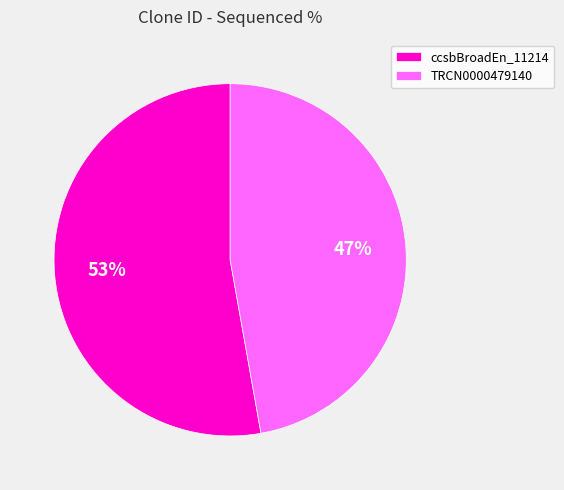

Count the number of slices in the pie.

2